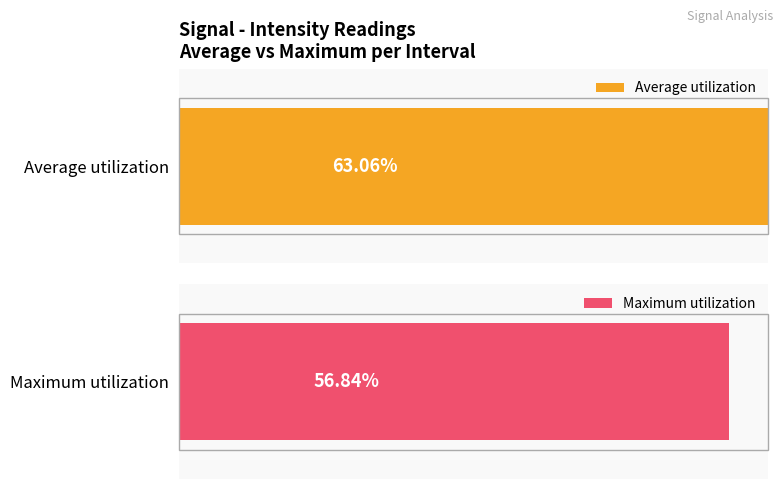

Rank the series by their maximum value, from lowest to highest.

Maximum utilization, Average utilization